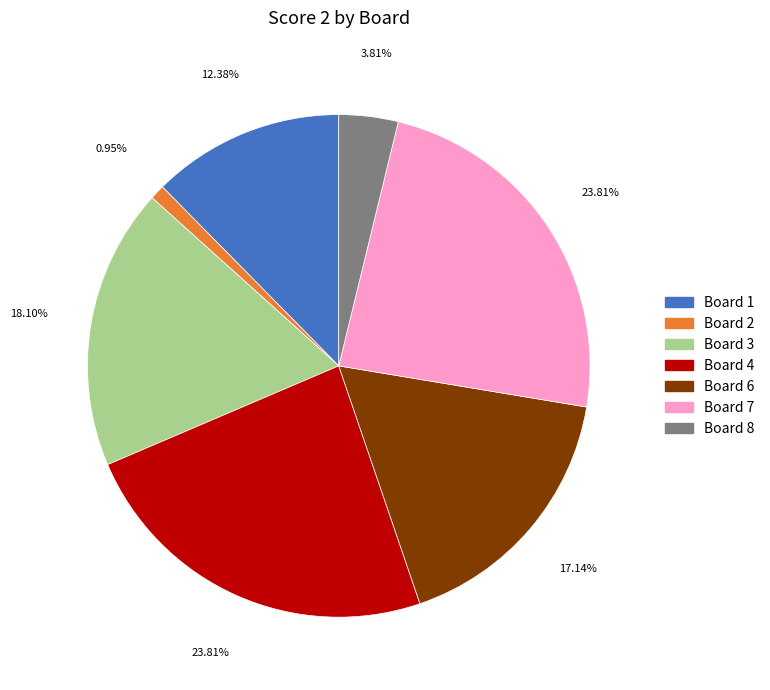

How many slices are in this pie chart?

7